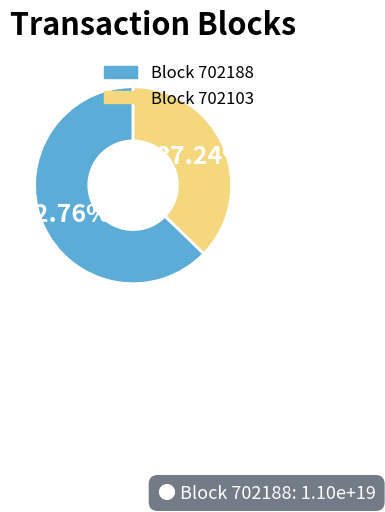

What is the majority slice?

Block 702188